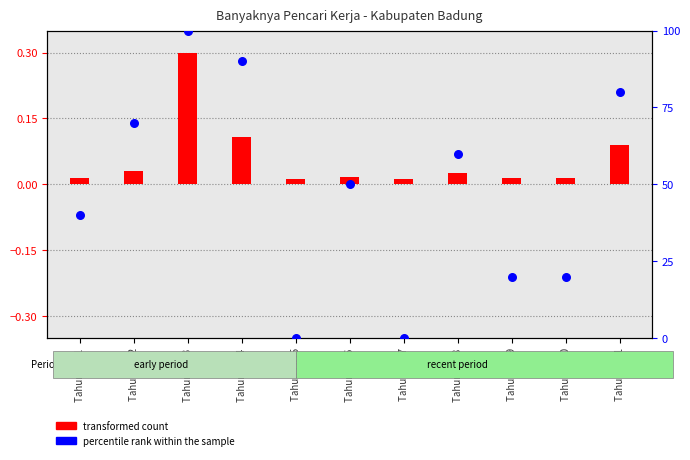

Between Tahun 2015 and Tahun 2013, which is larger?

Tahun 2013